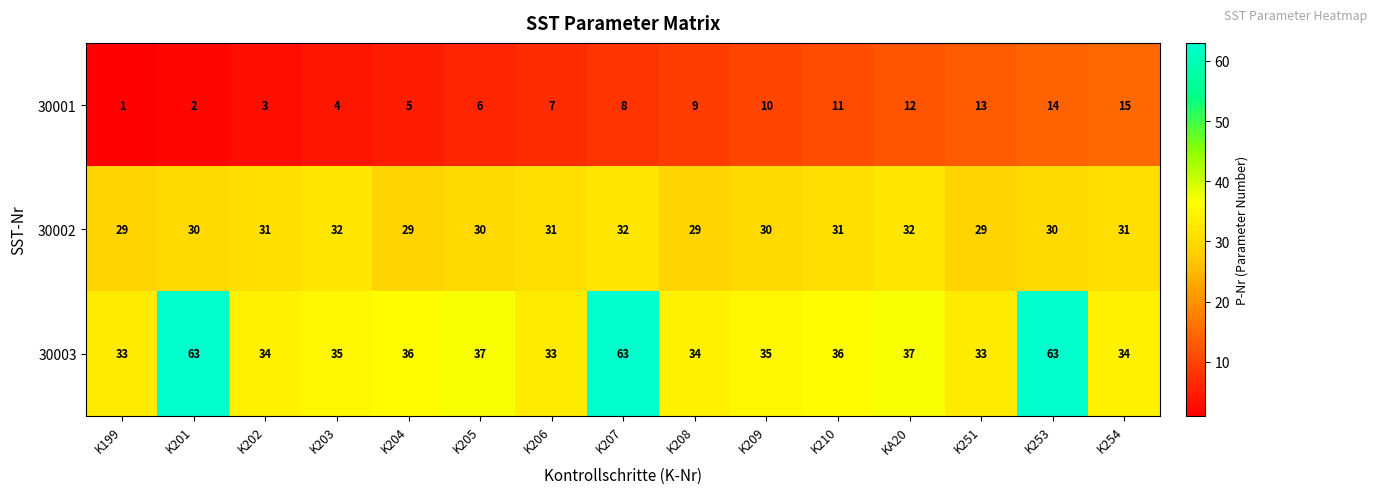

Which series has the largest total across all categories?

30003